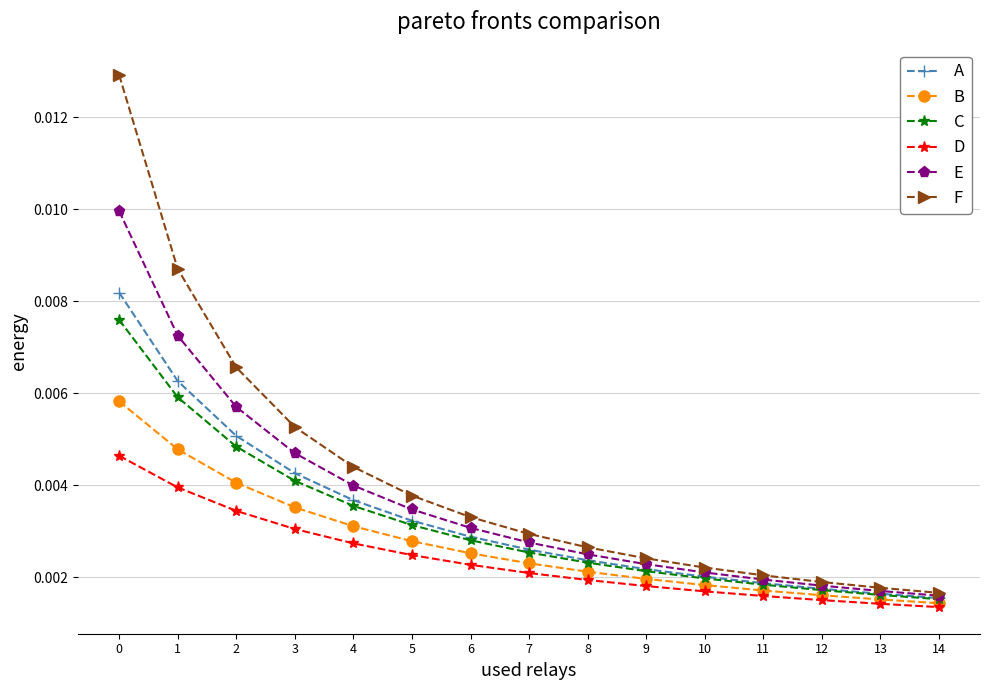

Which series has the largest range (max minus min)?

F